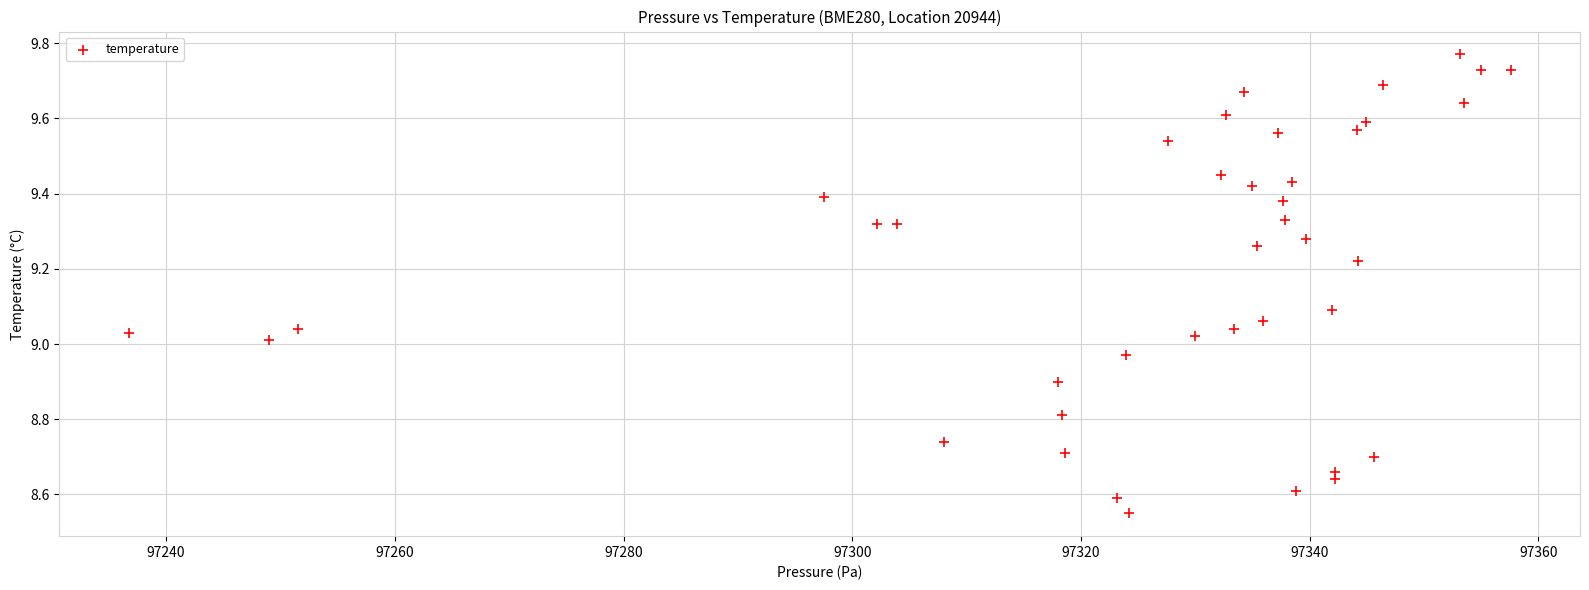

What is the range of X values (max minus min)?

120.9